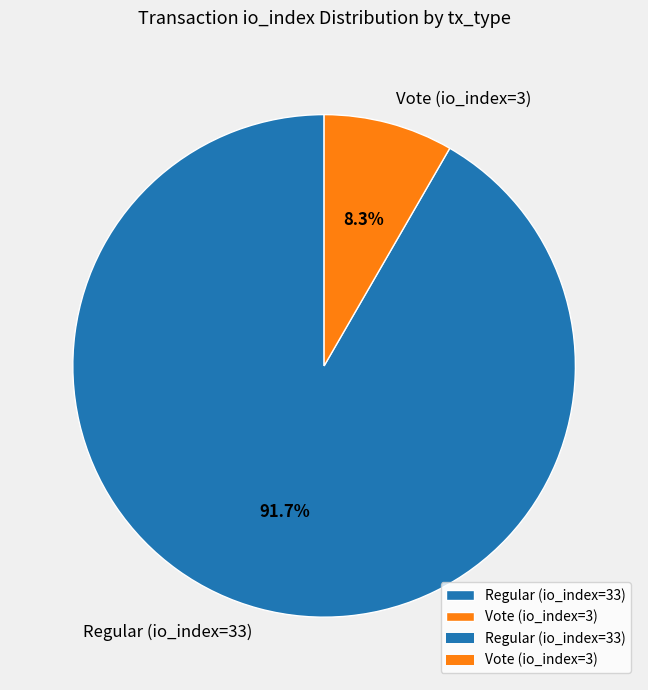

What percentage do Regular (io_index=33) and Vote (io_index=3) together represent?

100.0%